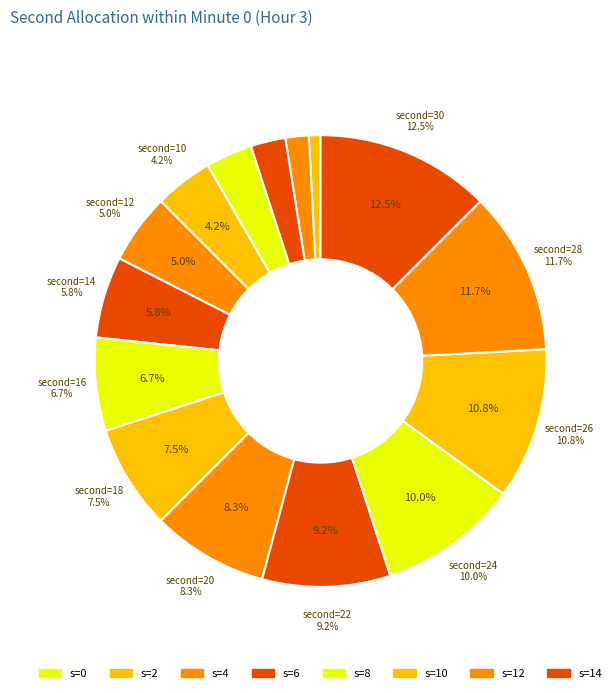

Rank the categories by value from highest to lowest.

30, 28, 26, 24, 22, 20, 18, 16, 14, 12, 10, 8, 6, 4, 2, 0